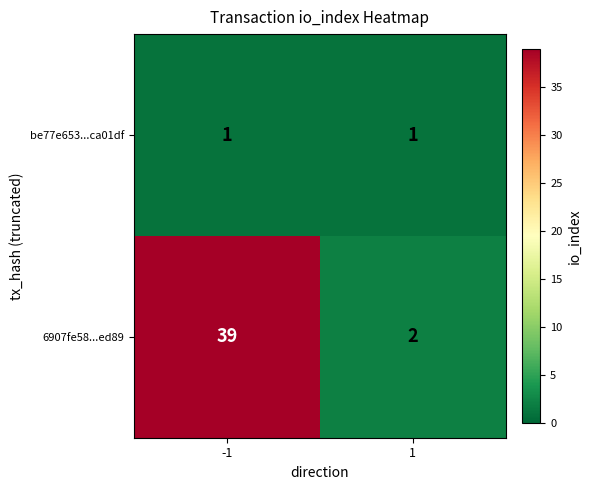

Is it true that 6907fe58...ed89 equals 39 at -1?

True